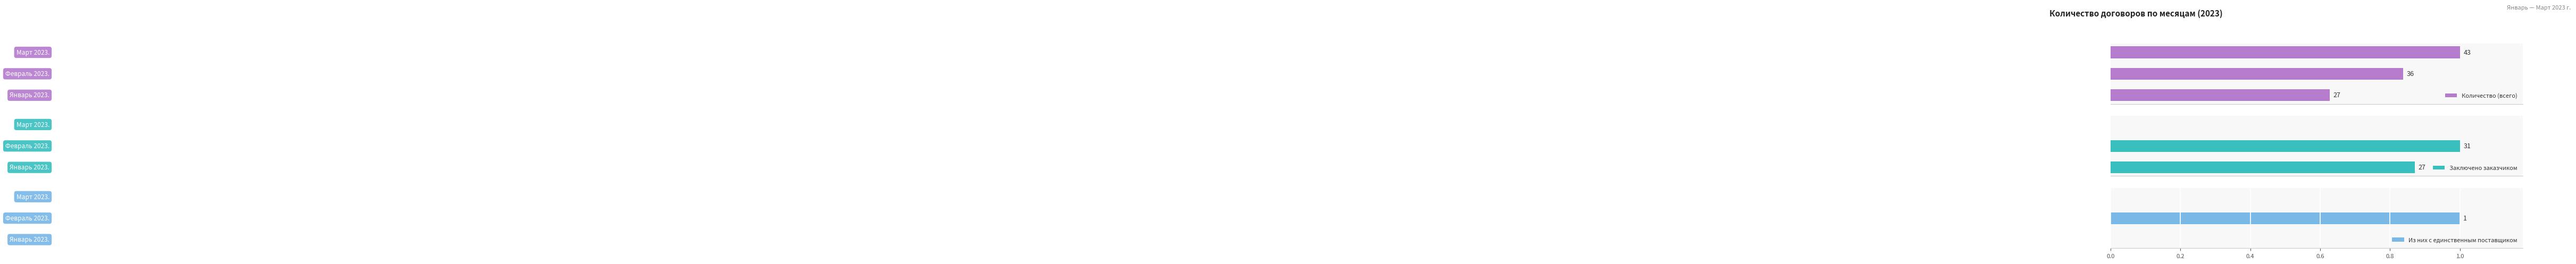

What is the value of the Из них с единственным поставщиком bar at the 2nd from the left?

1